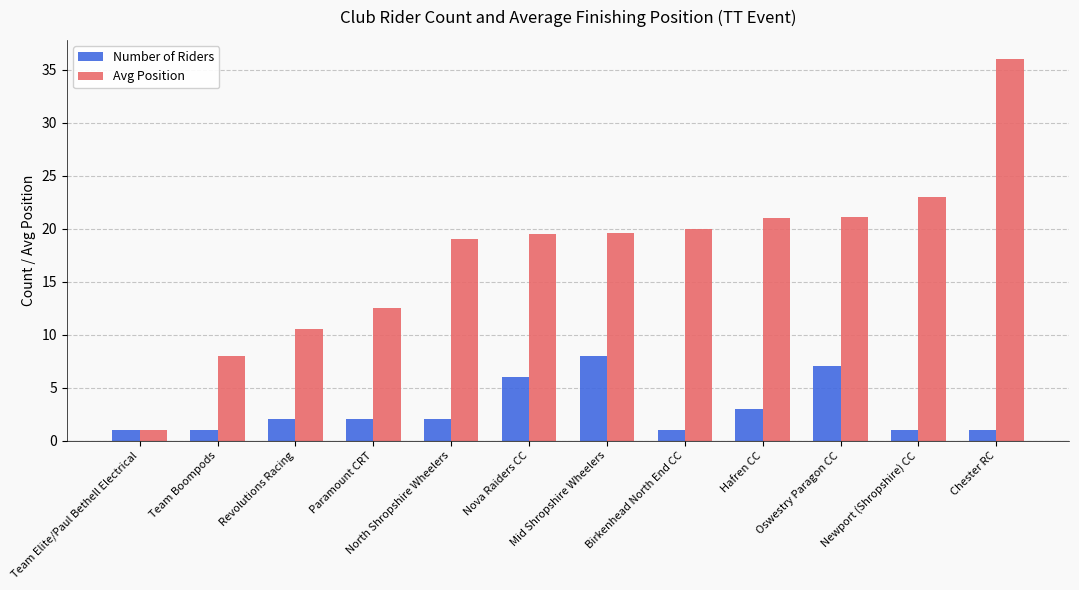

How many distinct data groups are displayed?

2